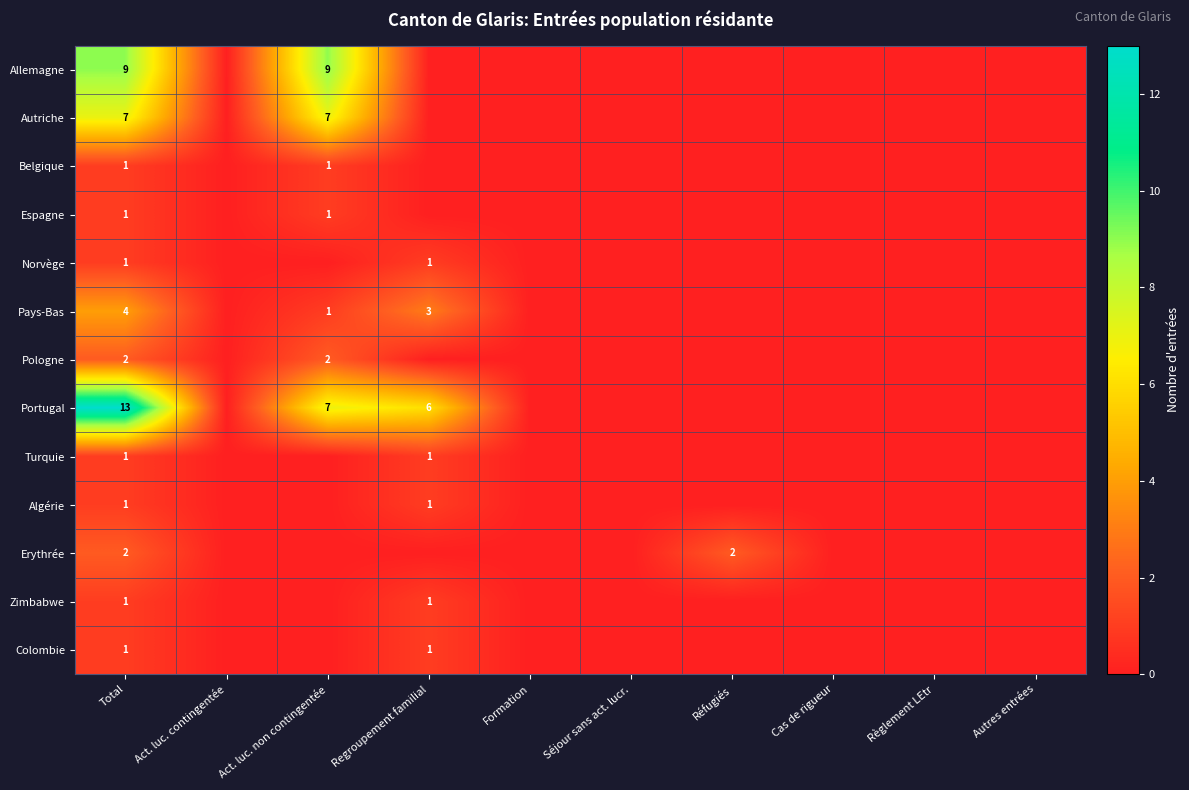

What is the total value across all series at Total?

44